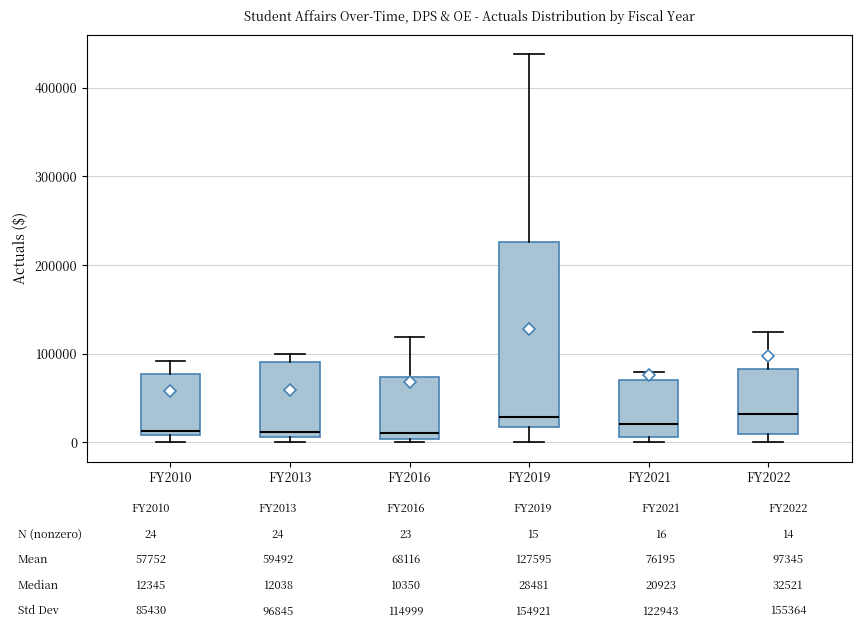

Comparing the boxes themselves (not the whiskers), which one is the tallest?

FY2019